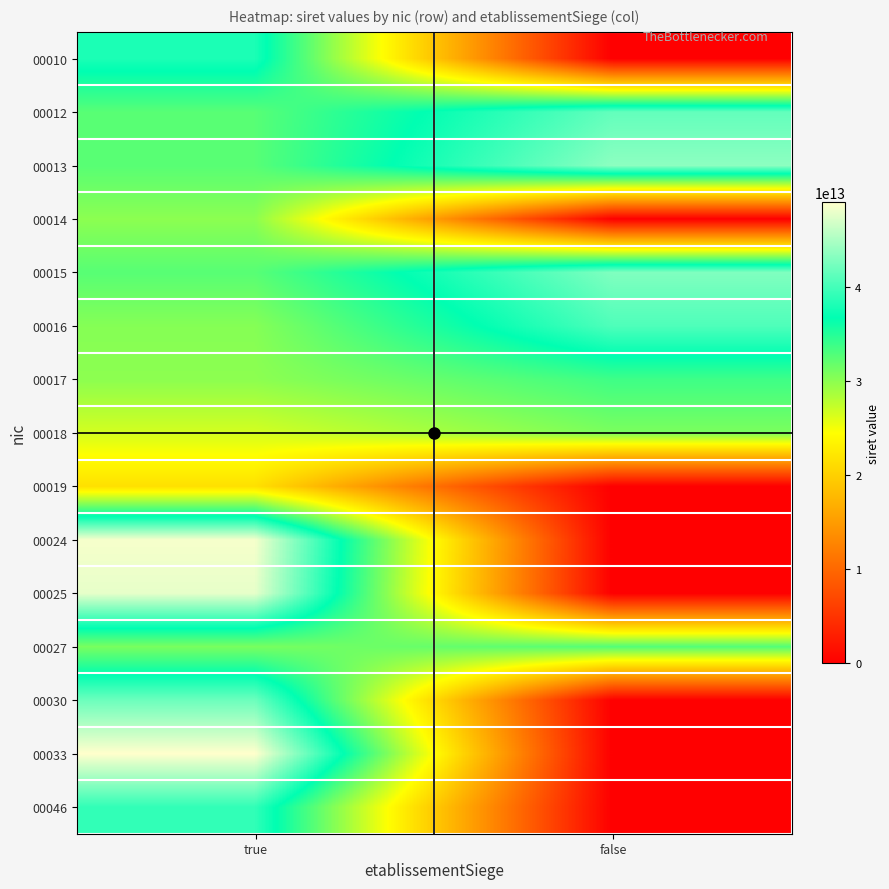

Reading left to right, list all the values displayed in this chart.

00010: true=38022377600010	false=0
00012: true=32542989200012	false=41502808300012
00013: true=32542237600013	false=43485644900013
00014: true=30021904500014	false=0
00015: true=32542987600015	false=42866263900015
00016: true=30355446300016	false=40511131100016
00017: true=30002807300017	false=33756098100017
00018: true=26610227600018	false=30858348300018
00019: true=21610012300019	false=0
00024: true=48531256500024	false=0
00025: true=47808306600025	false=0
00027: true=30946439400027	false=32793854400027
00030: true=41956043800030	false=0
00033: true=49012428600033	false=0
00046: true=39075215200046	false=0